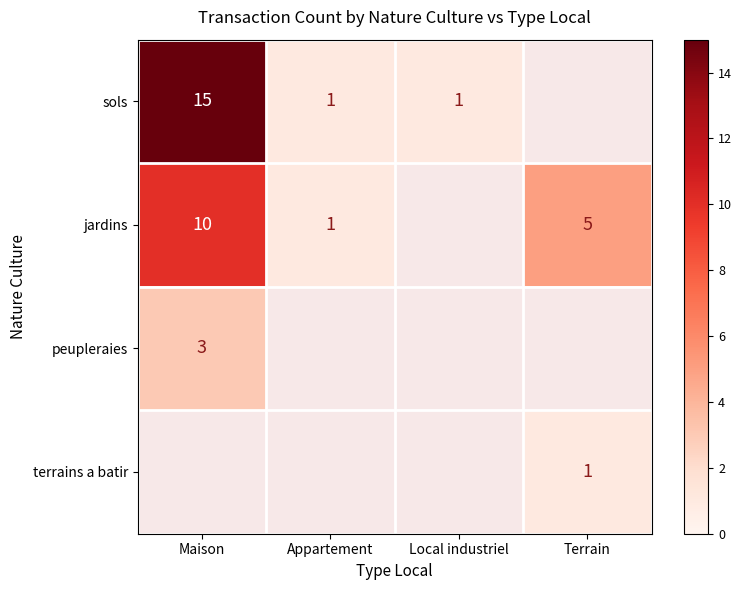

The peupleraies series shows 5 at Maison. True or false?

False